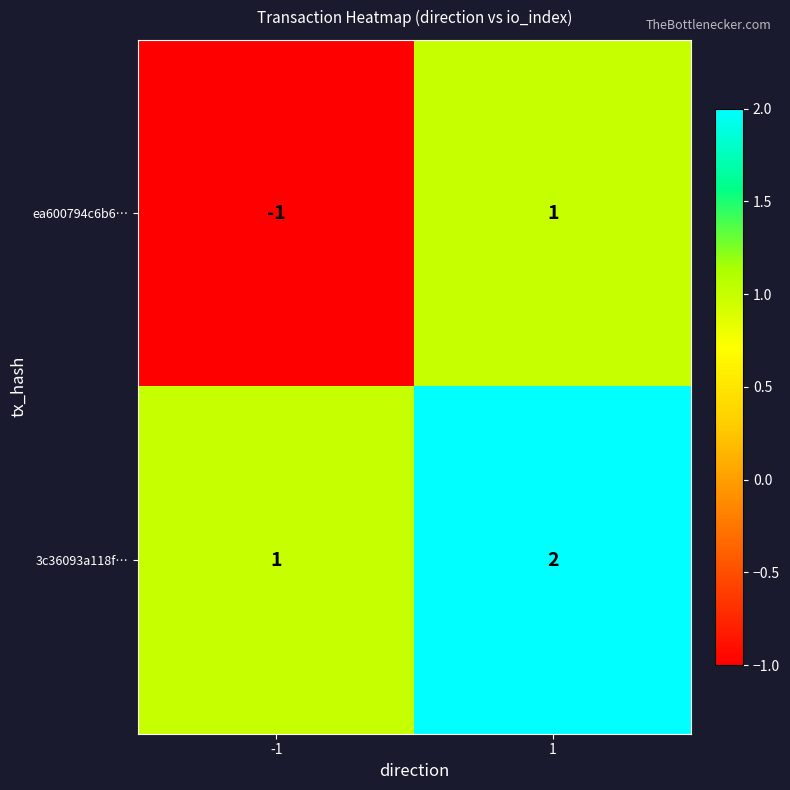

Which series has the largest total across all categories?

3c36093a118f…